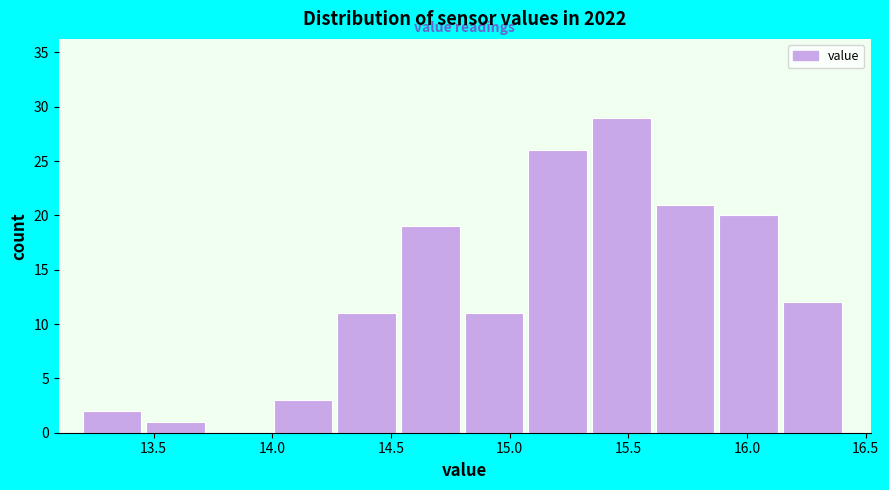

What is the height of the bar covering 13.20 to 13.45 on the x-axis? Neither the bar edges nor the heights are printed on the chart, so give them approximately, as read against the axes.

2